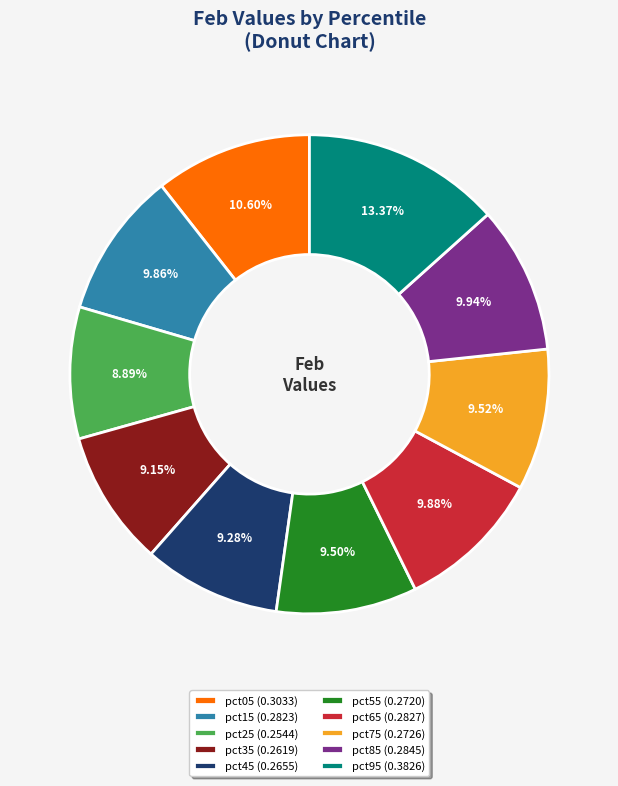

To the nearest percent, what is the difference between the largest and smallest slice percentages?

4%